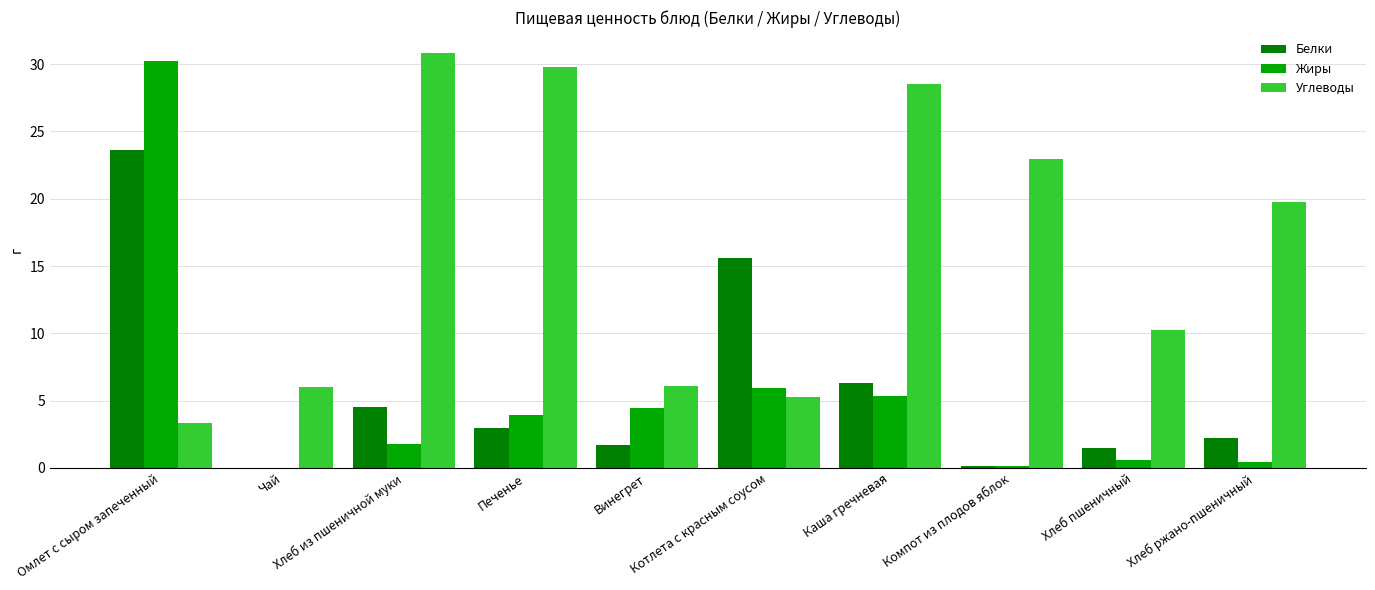

Is it true that Жиры equals 0.6 at Хлеб пшеничный?

True